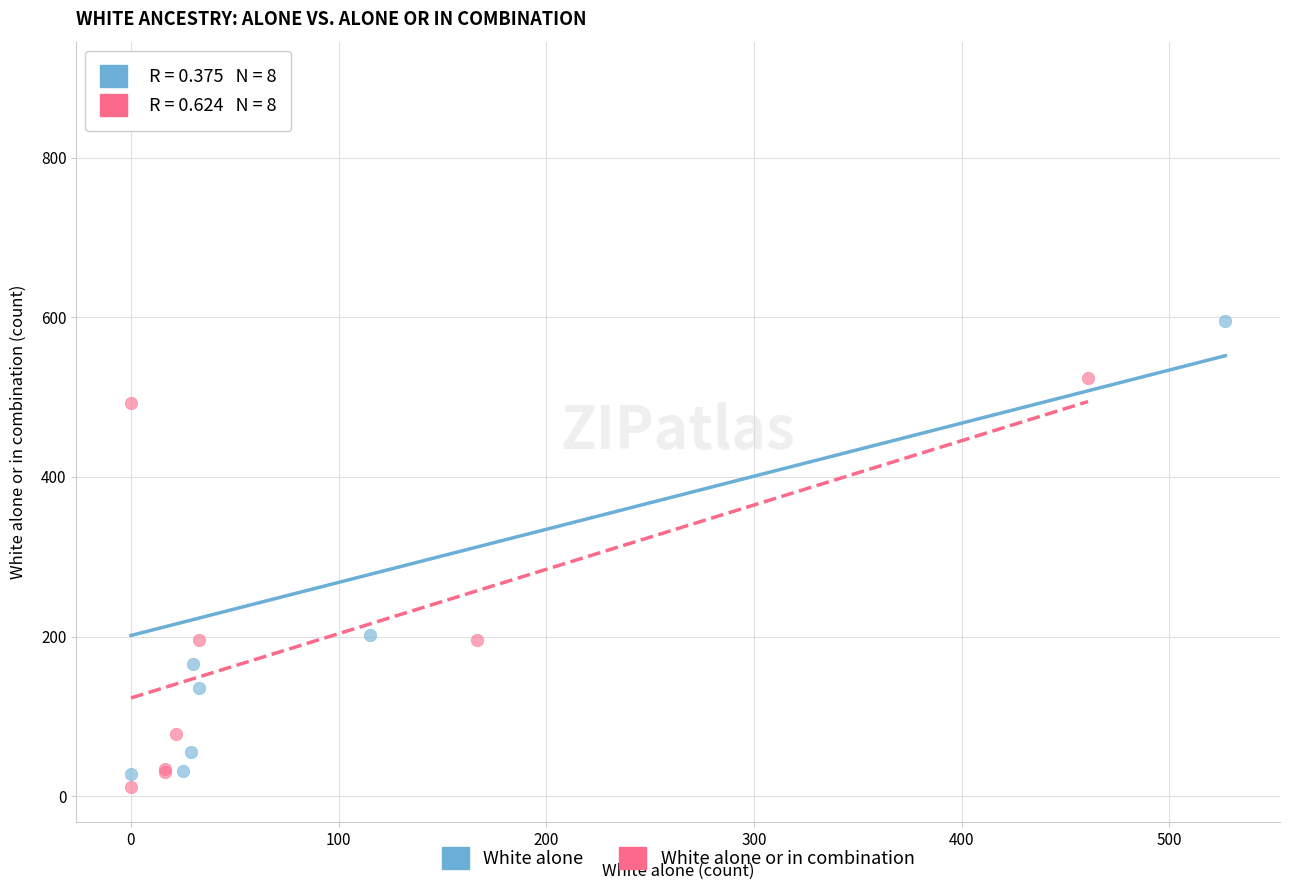

Which series has the largest Y range (max minus min)?

White alone